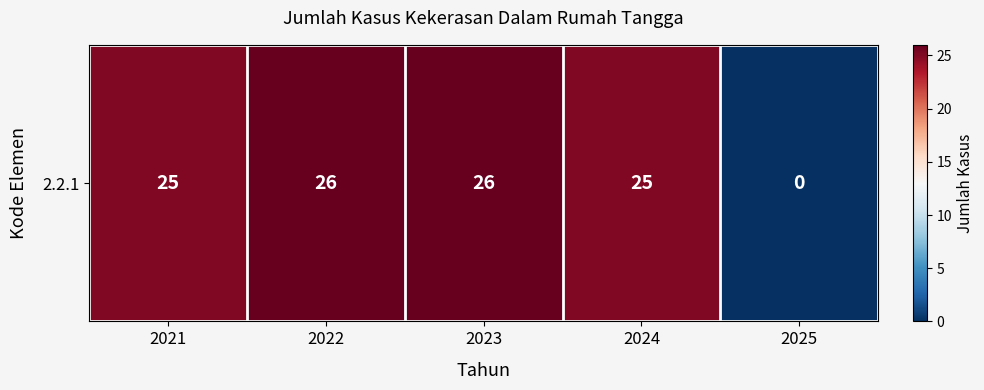

Between 2021 and 2022, which is larger?

2022